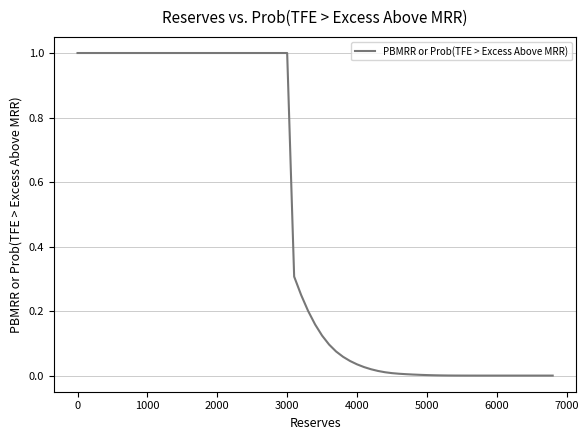

What is the maximum value shown in the chart?

1.0